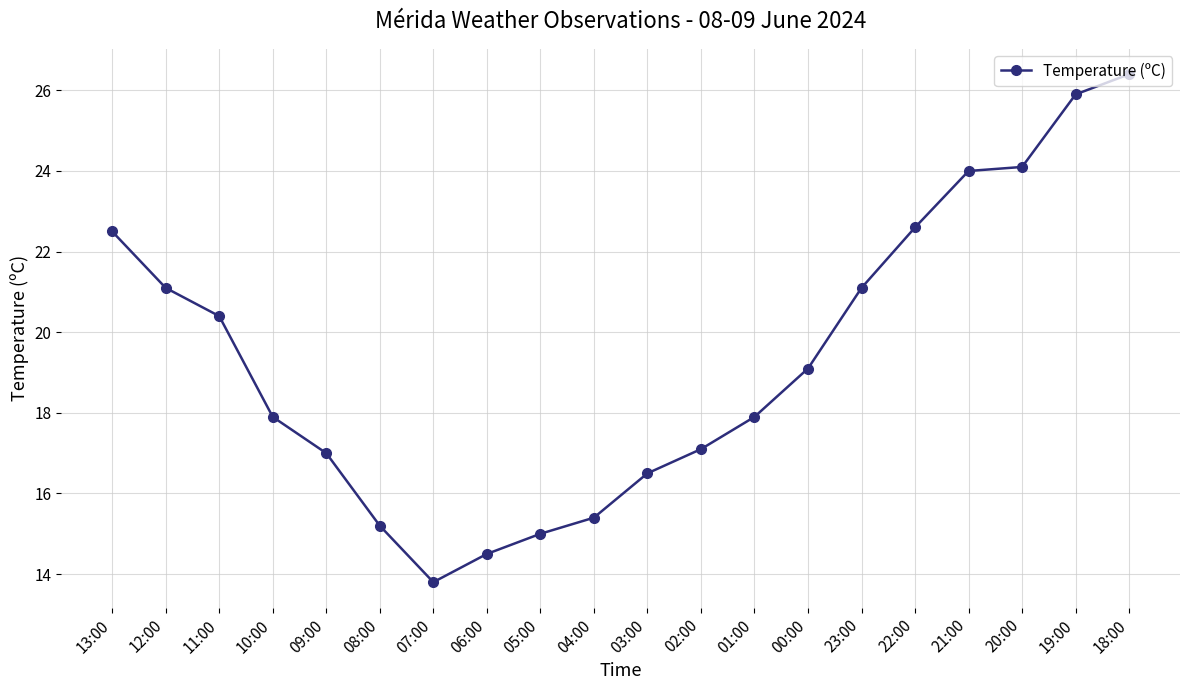

True or false: the data shows 17.0 at 09:00.

True